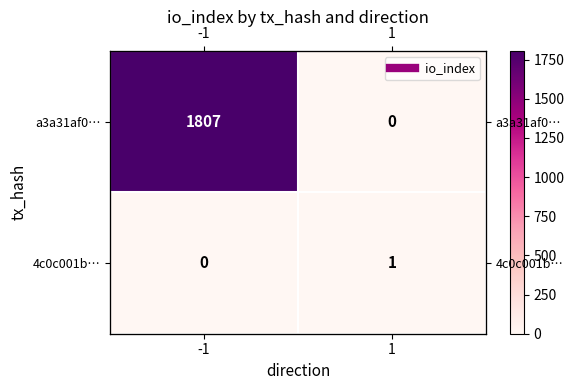

List the labels in order of 4c0c001b… value, smallest first.

-1, 1